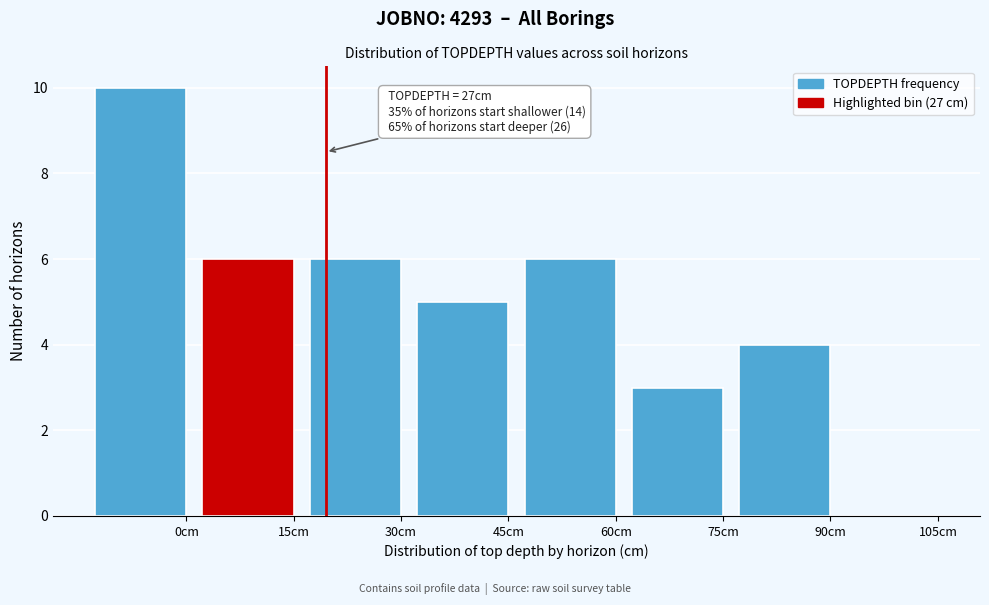

Reading left to right, extract all data points from this chart.

0cm=10	15cm=6	30cm=6	45cm=5	60cm=6	75cm=3	90cm=4	105cm=0